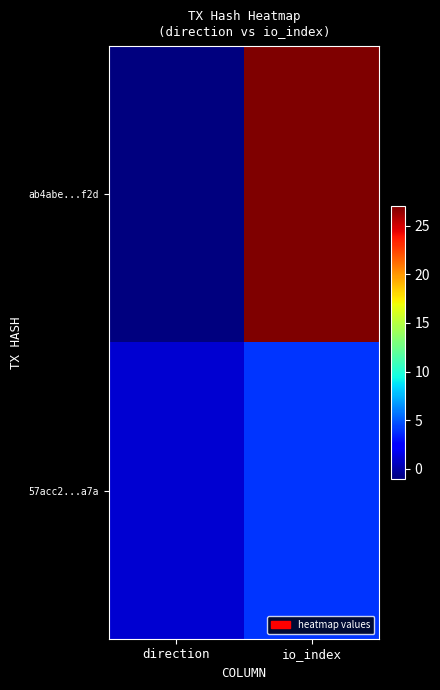

Rank the series at direction from highest to lowest value.

57acc2...a7a, ab4abe...f2d